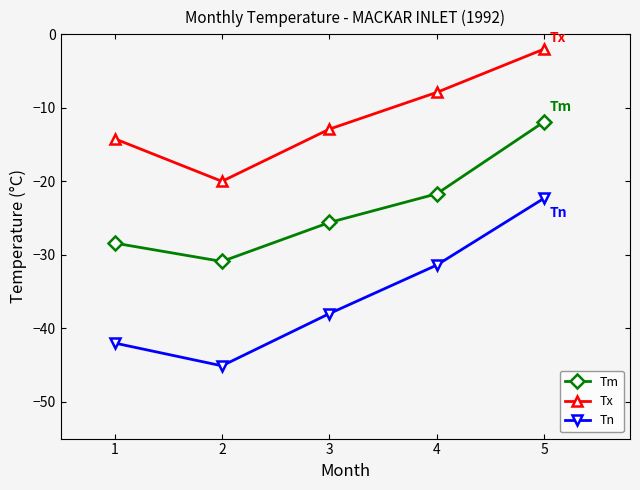

At which category does the chart reach its peak across all series?

5